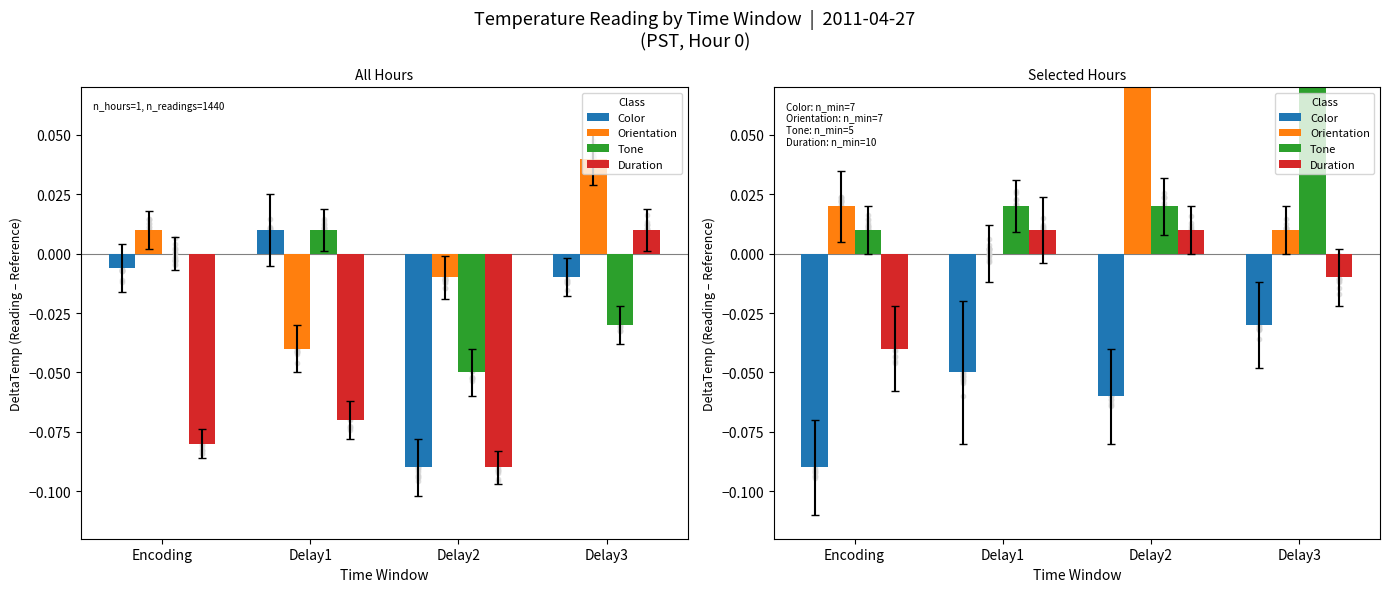

What is the total value across all series at Delay2?

0.1